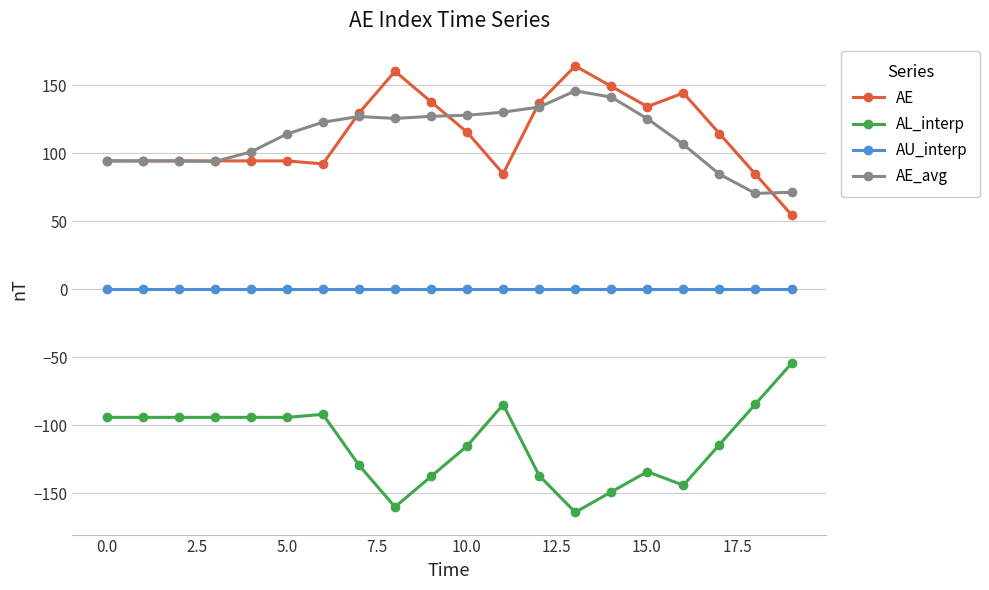

How many values in the AL_interp series exceed -94?

4